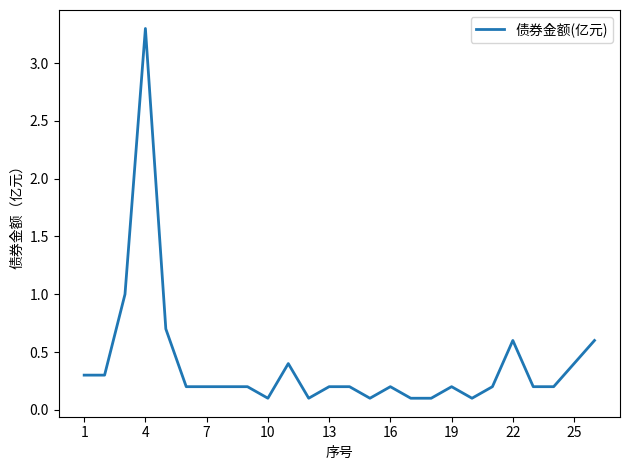

What is the greatest value displayed?

3.3